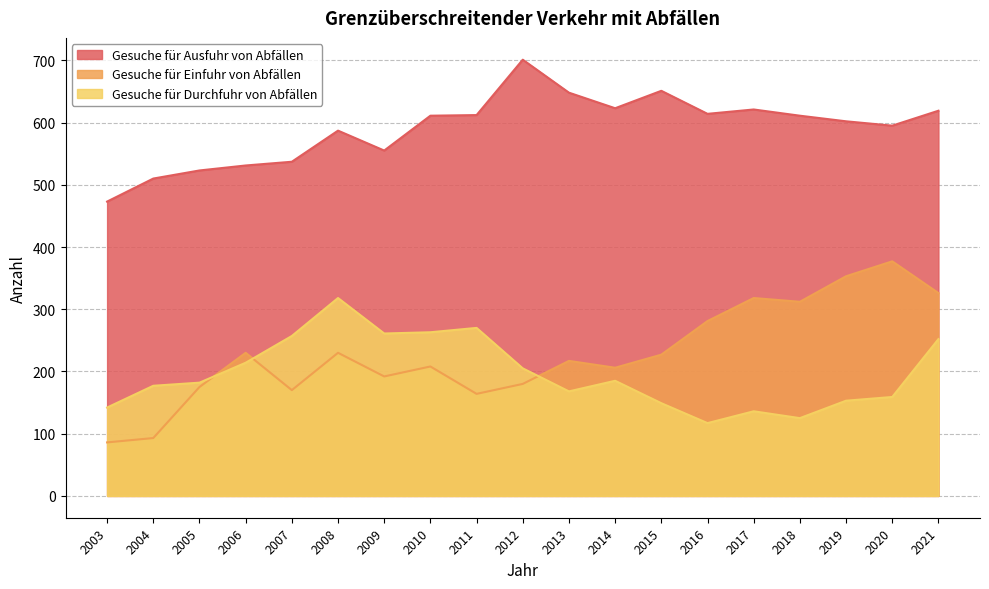

Does the chart display data point markers on the line(s)?

No